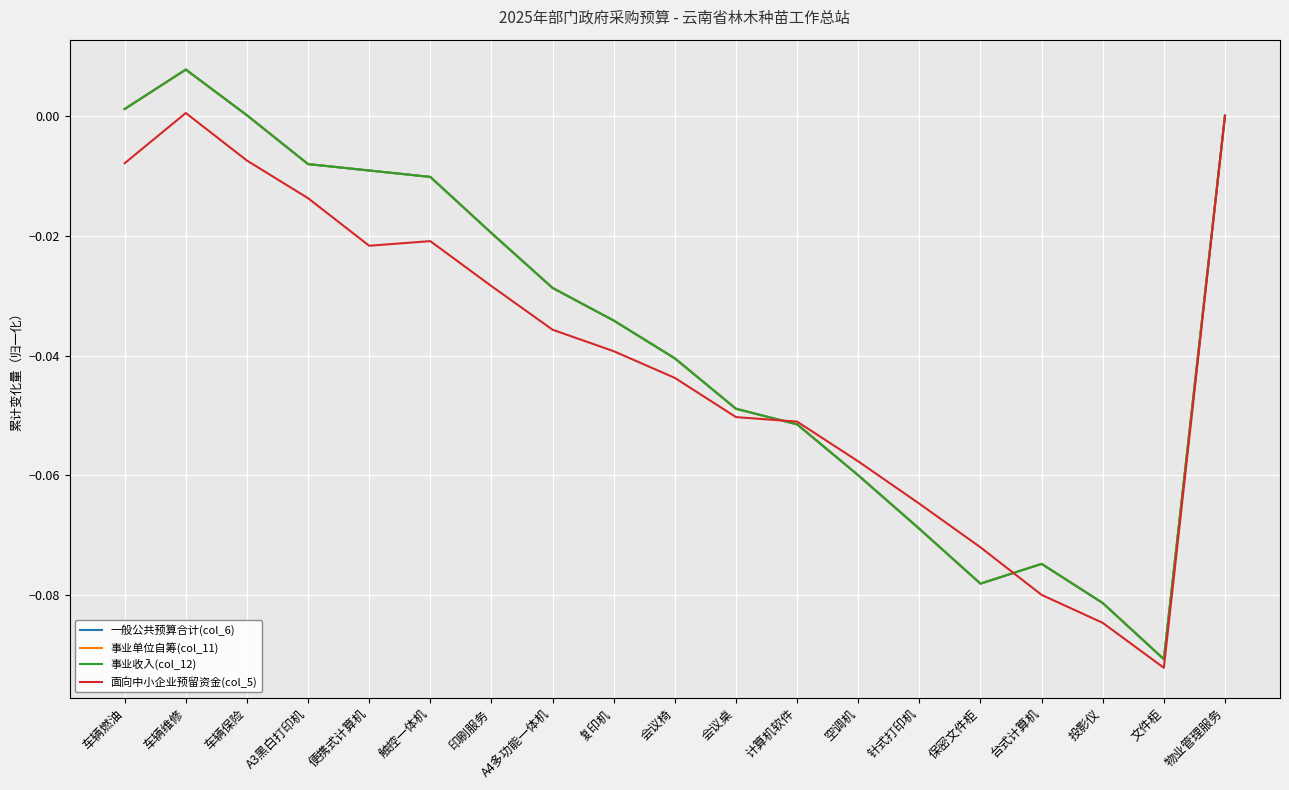

In 事业收入(col_12), how many points are lower than both neighbors (excluding endpoints)?

2